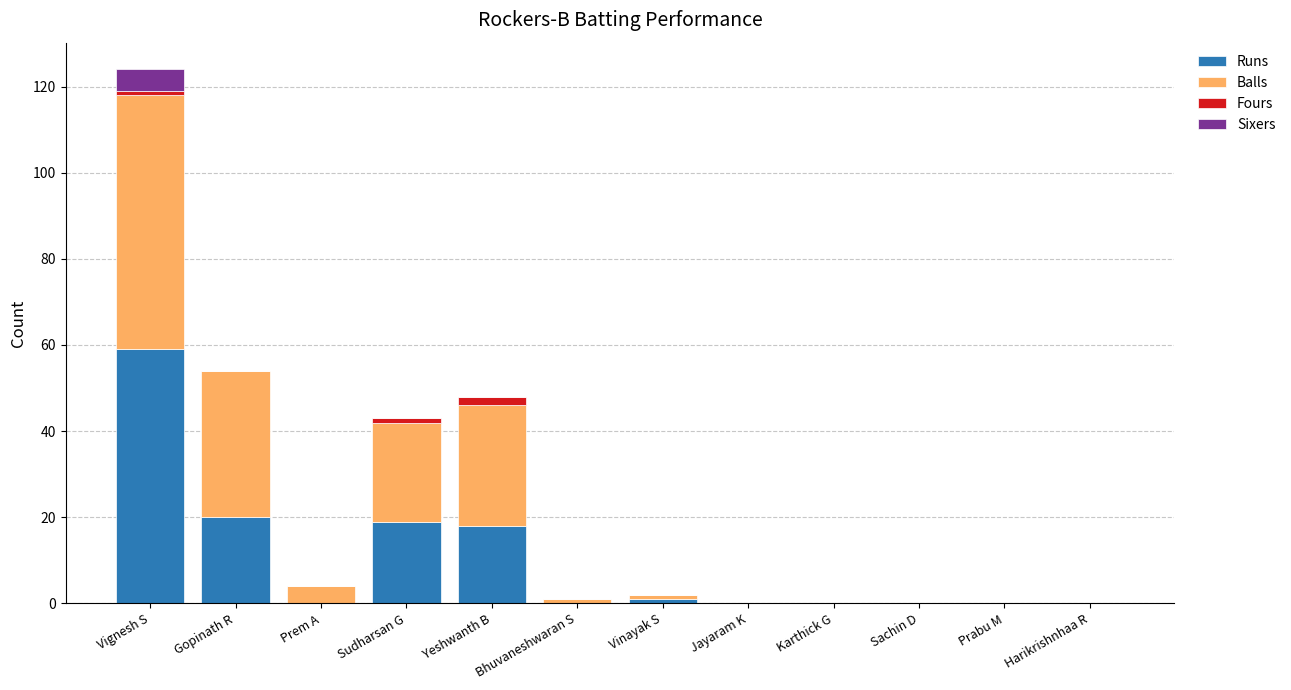

What is the total value across all series at Gopinath R?

54